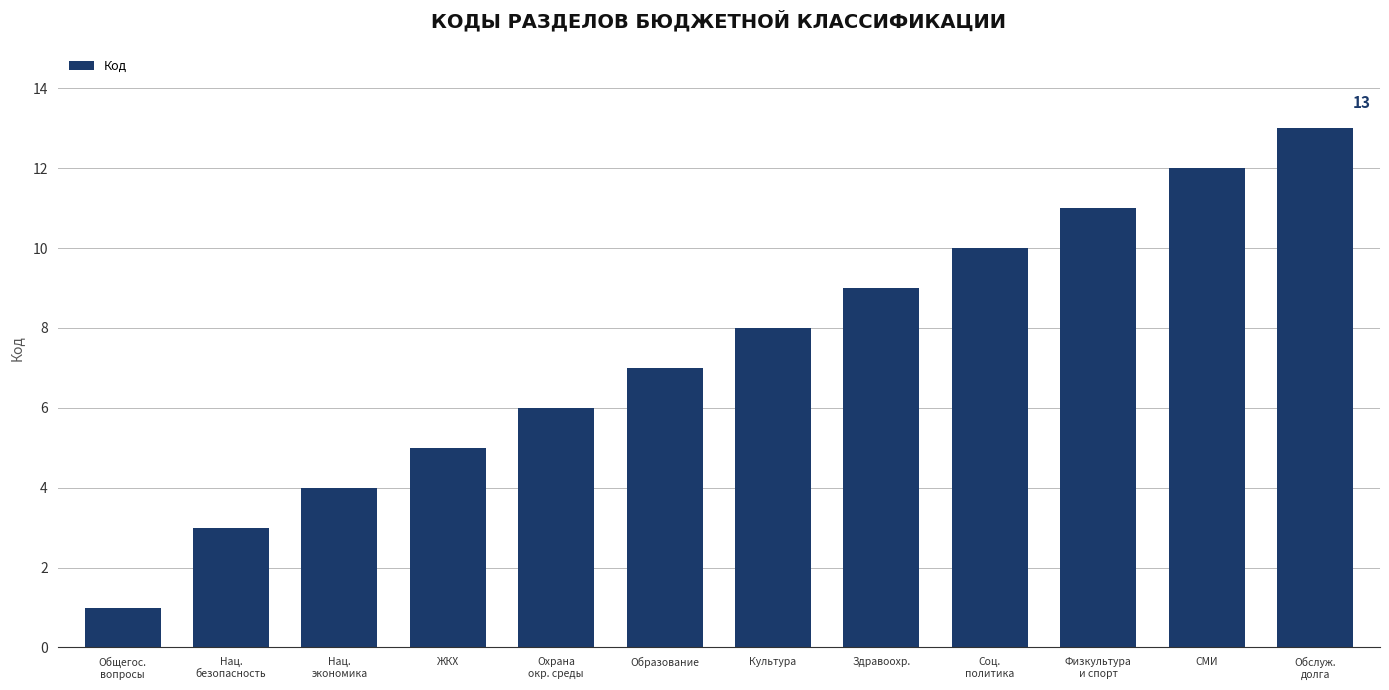

How many distinct data groups are displayed?

1